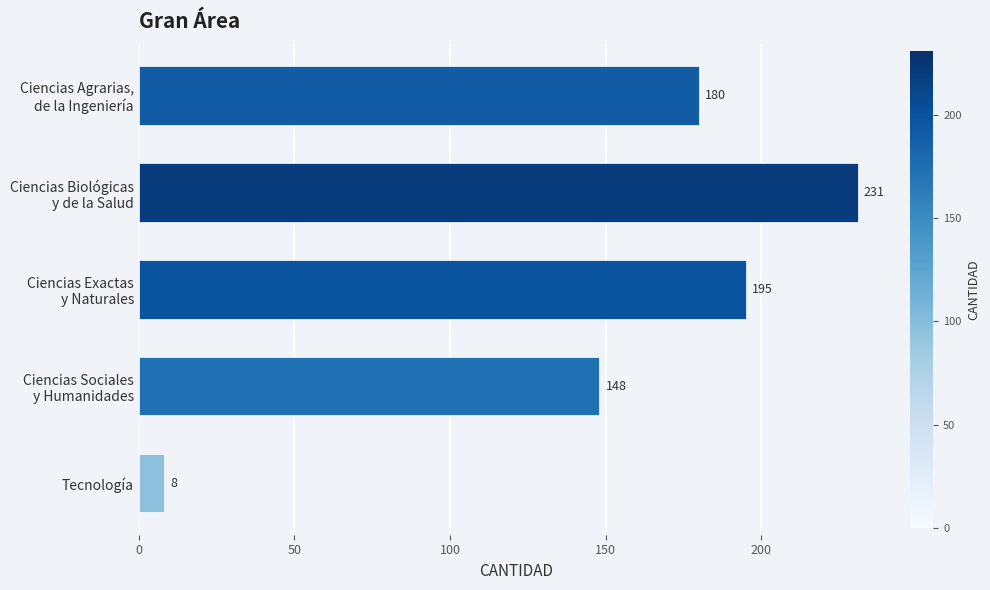

At which label is the value closest to 119?

Ciencias Sociales
y Humanidades